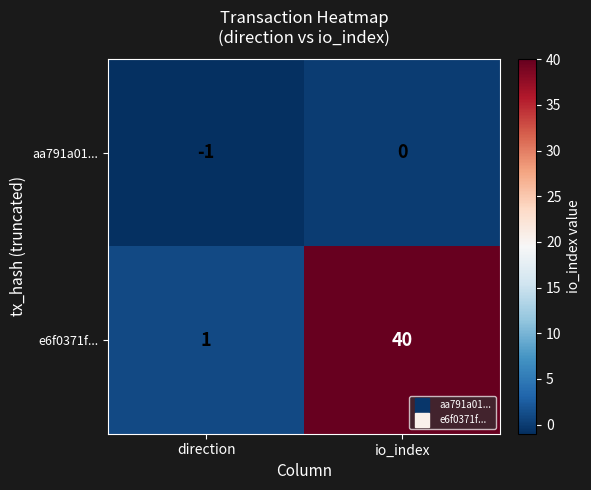

The value of e6f0371f... at io_index is 62. True or false?

False